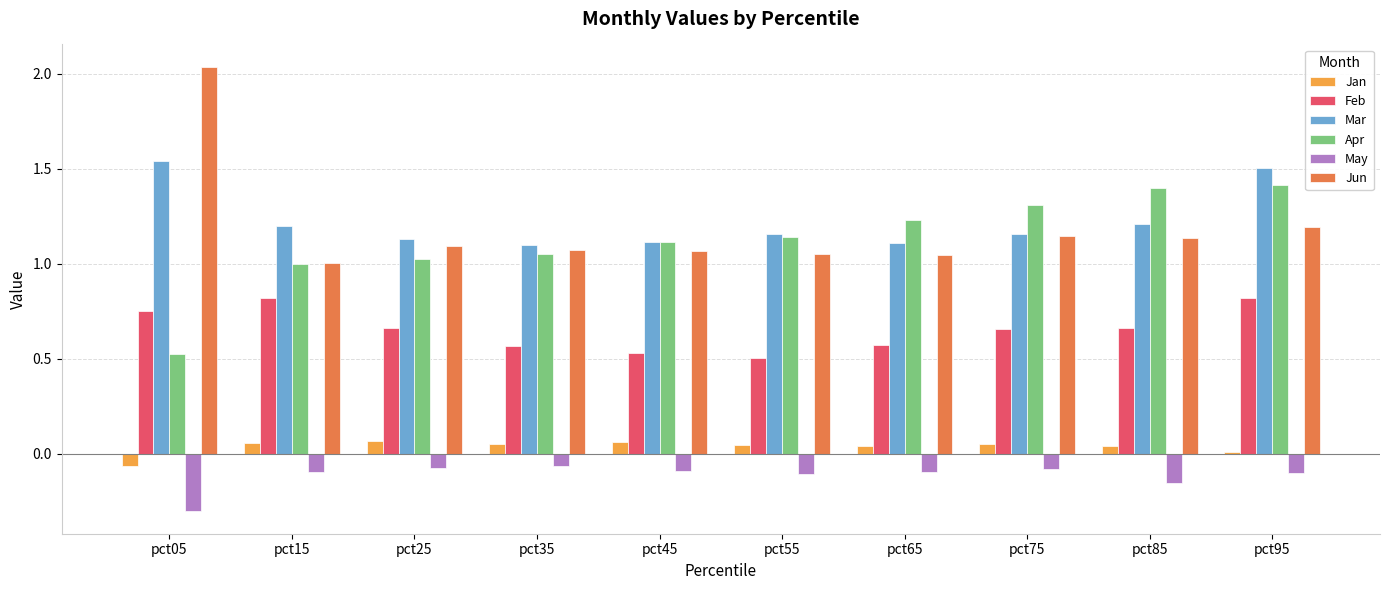

Is it true that Feb equals 0.3 at pct45?

False